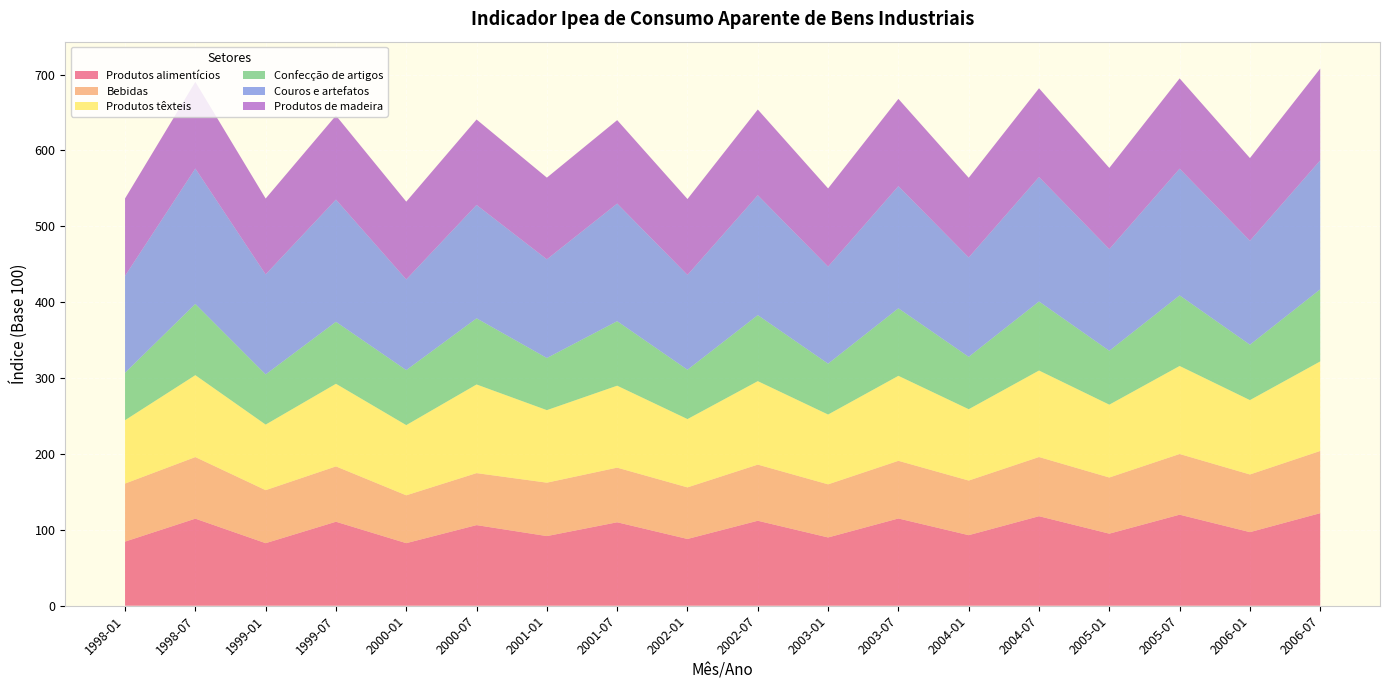

Reading left to right, what are all the values shown in this chart?

Produtos alimentícios: 84.5	114.8	82.5	110.7	82.5	106.3	91.8	110.0	88.0	112.0	90.0	115.0	93.0	118.0	95.0	120.0	97.0	122.0
Bebidas: 76.5	81.2	69.9	72.9	63.1	68.5	70.4	72.0	68.0	74.0	70.0	76.0	72.0	78.0	74.0	80.0	76.0	82.0
Produtos têxteis: 83.5	108.0	86.4	108.9	92.5	116.8	95.6	108.0	90.0	110.0	92.0	112.0	94.0	114.0	96.0	116.0	98.0	118.0
Confecção de artigos: 62.5	93.9	66.1	81.7	72.5	87.2	68.7	85.0	65.0	87.0	67.0	89.0	69.0	91.0	71.0	93.0	73.0	95.0
Couros e artefatos: 127.7	178.4	131.8	161.1	119.5	149.4	130.1	155.0	125.0	158.0	128.0	161.0	131.0	164.0	134.0	167.0	137.0	170.0
Produtos de madeira: 102.0	114.2	100.0	110.8	102.5	112.6	107.7	110.0	100.0	113.0	103.0	115.0	105.0	117.0	107.0	119.0	109.0	121.0